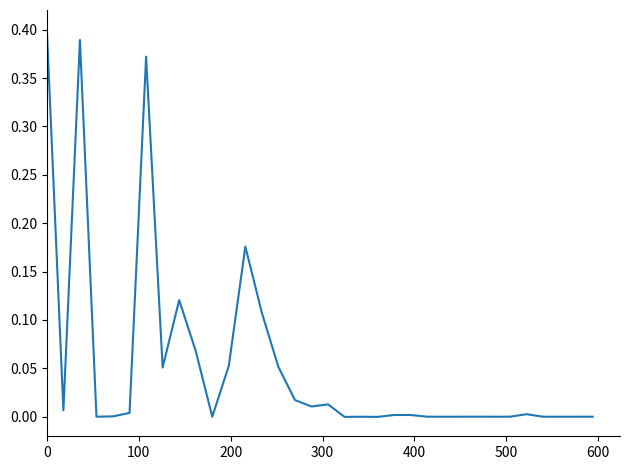

What is the sum of all values?

1.8